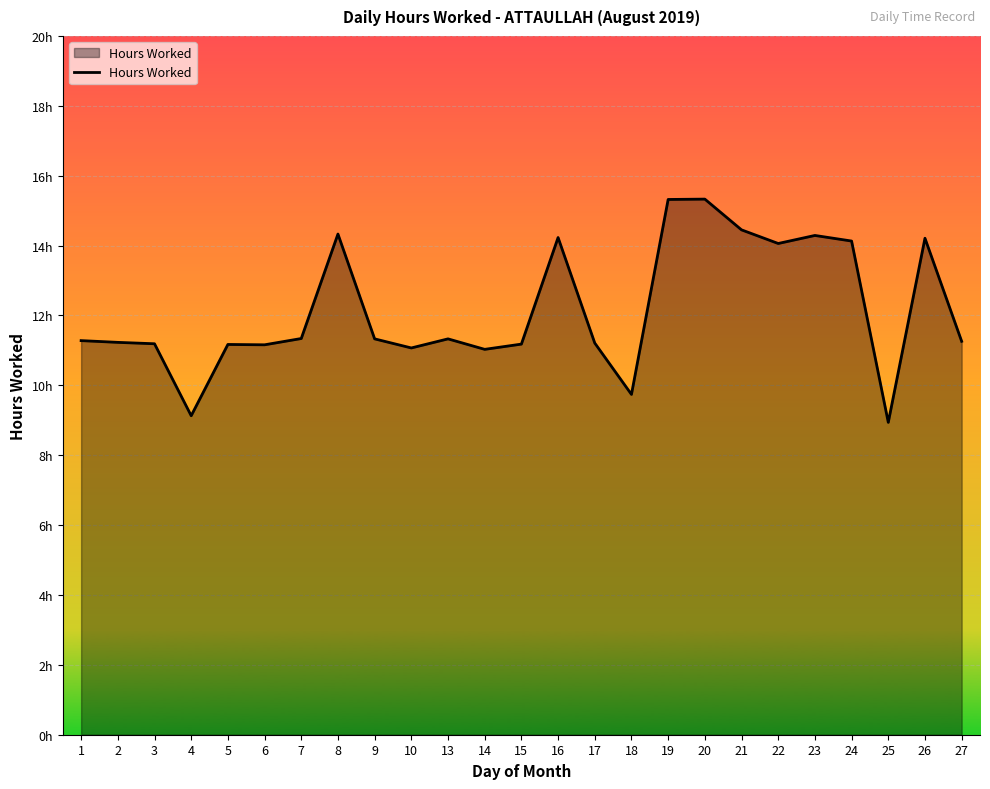

Does the chart have visible grid lines?

Yes